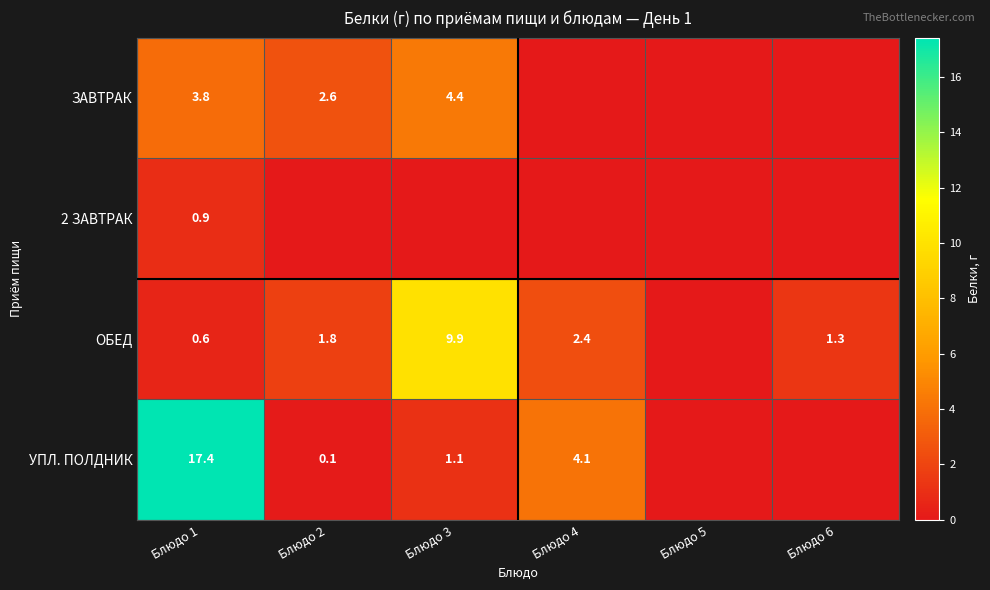

At which category is the sum across all series the highest?

Блюдо 1